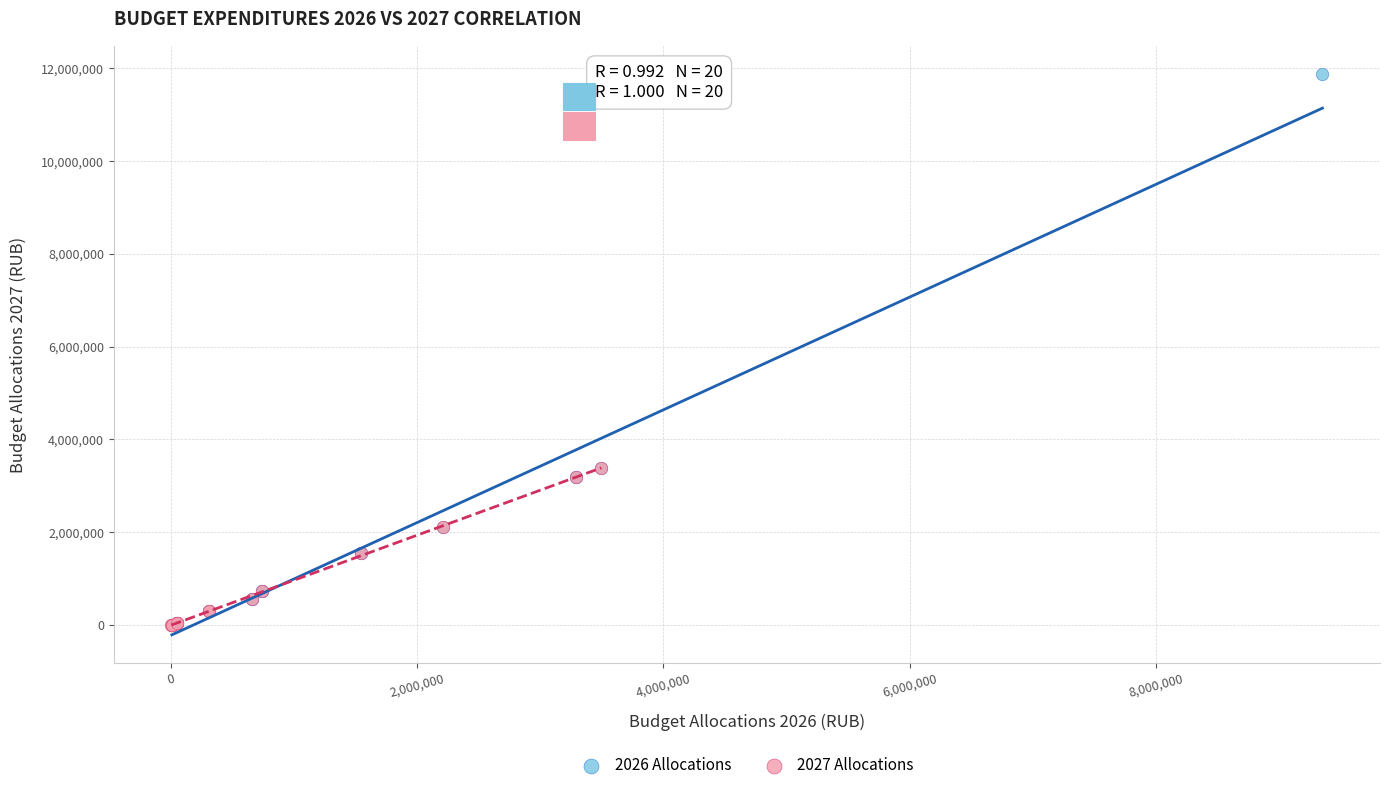

Which series has the widest spread of Y values?

2026 Allocations